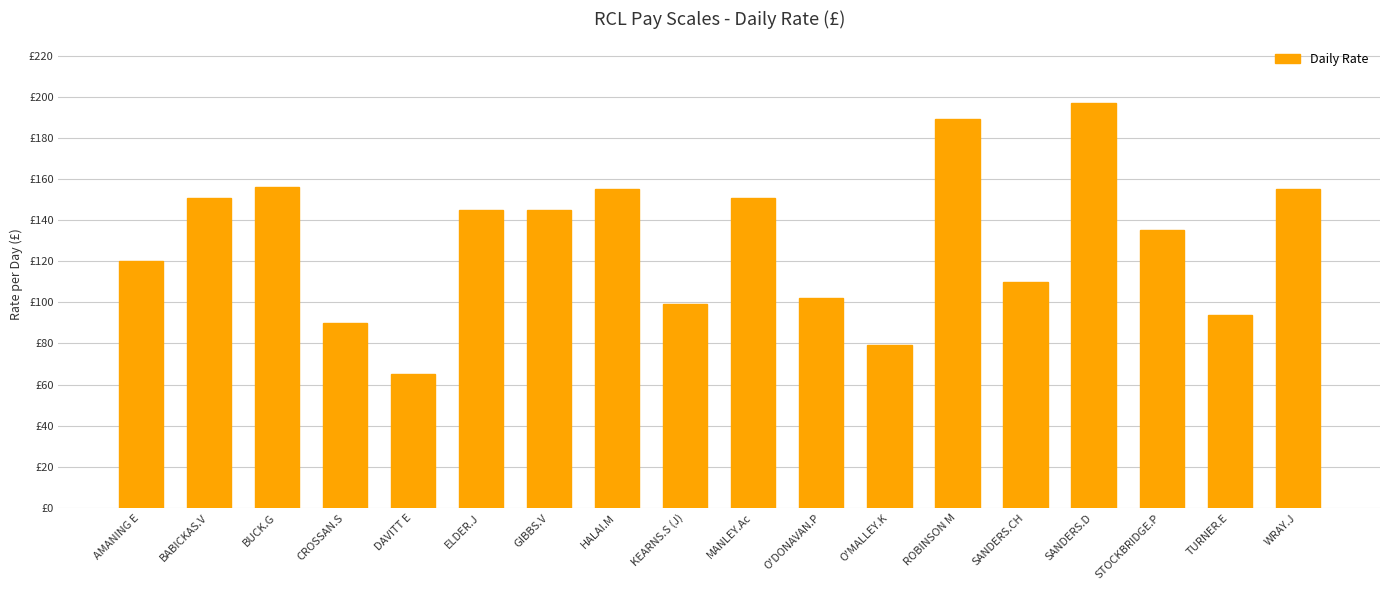

Rank the categories by value from highest to lowest.

SANDERS.D, ROBINSON M, BUCK.G, HALAI.M, WRAY.J, BABICKAS.V, MANLEY.Ac, ELDER.J, GIBBS.V, STOCKBRIDGE.P, AMANING E, SANDERS.CH, O'DONAVAN.P, KEARNS.S (J), TURNER.E, CROSSAN.S, O'MALLEY.K, DAVITT E